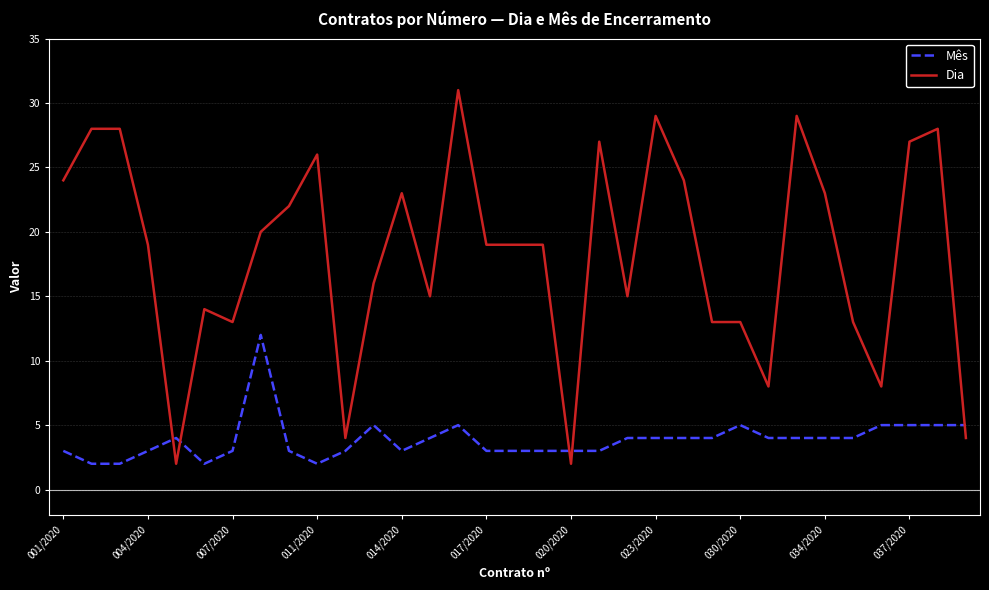

Is this an area chart (filled region under the line)?

No